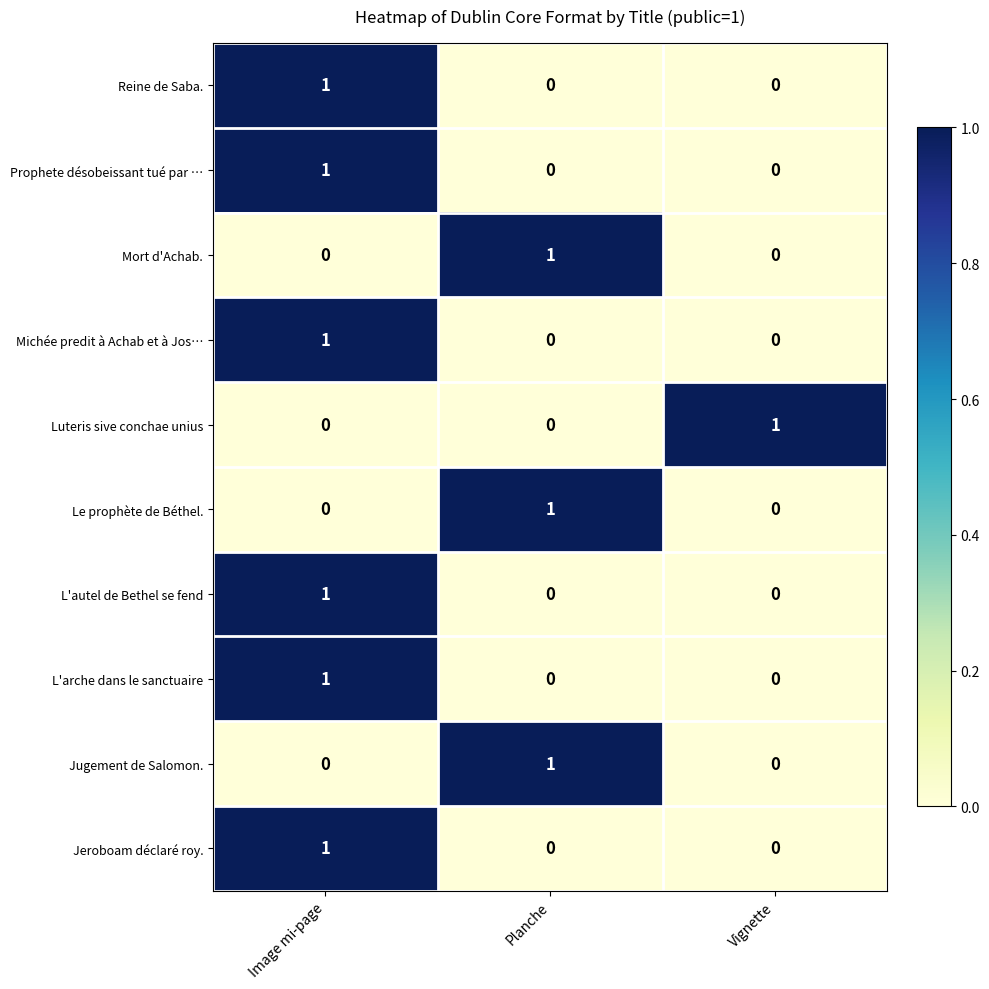

At which category is the sum across all series the highest?

Image mi-page